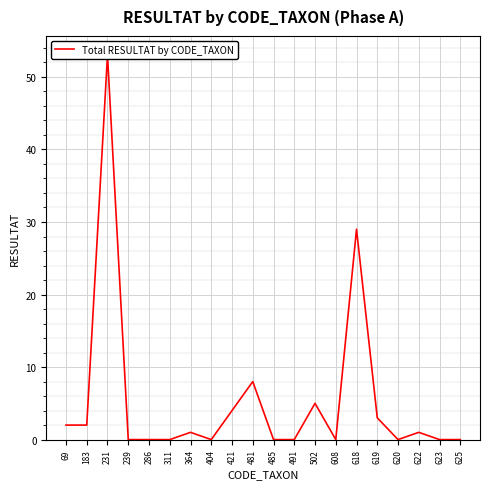

Rank the categories by value from highest to lowest.

231, 618, 481, 502, 421, 619, 69, 183, 364, 622, 239, 286, 311, 404, 485, 491, 608, 620, 623, 625